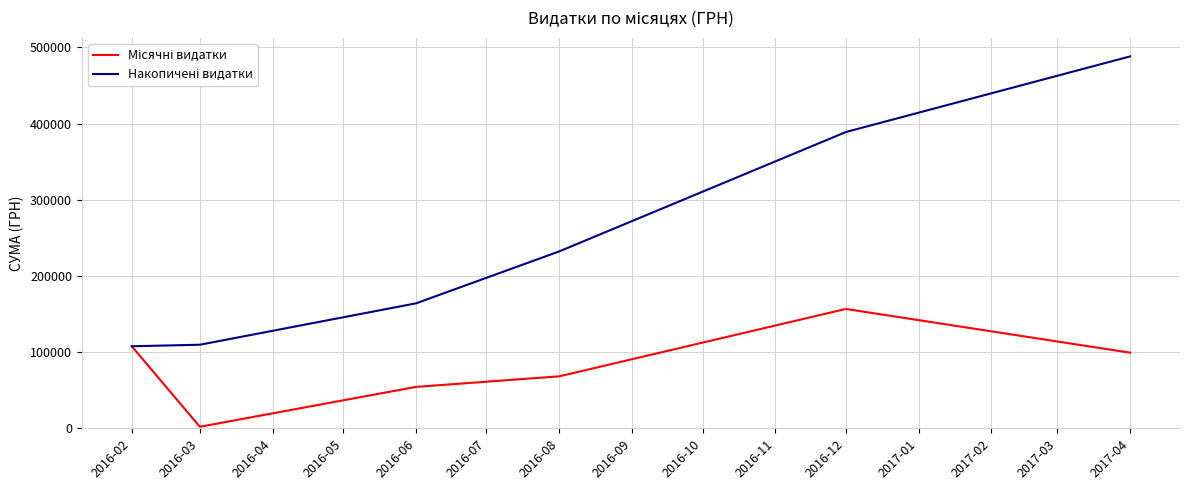

What are all the series names shown in the legend?

Місячні видатки, Накопичені видатки